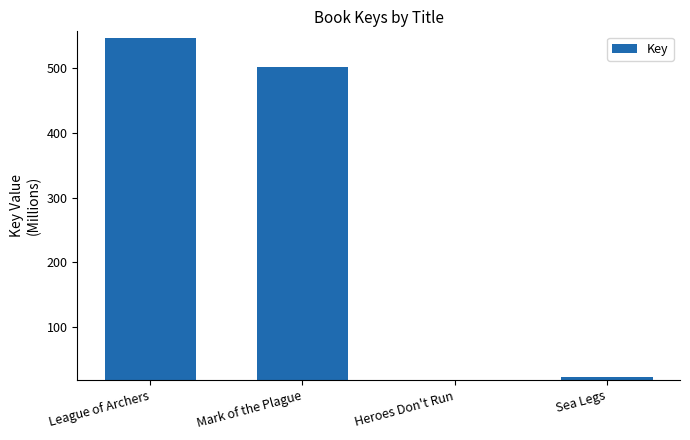

Which label corresponds to the largest value in the chart?

League of Archers